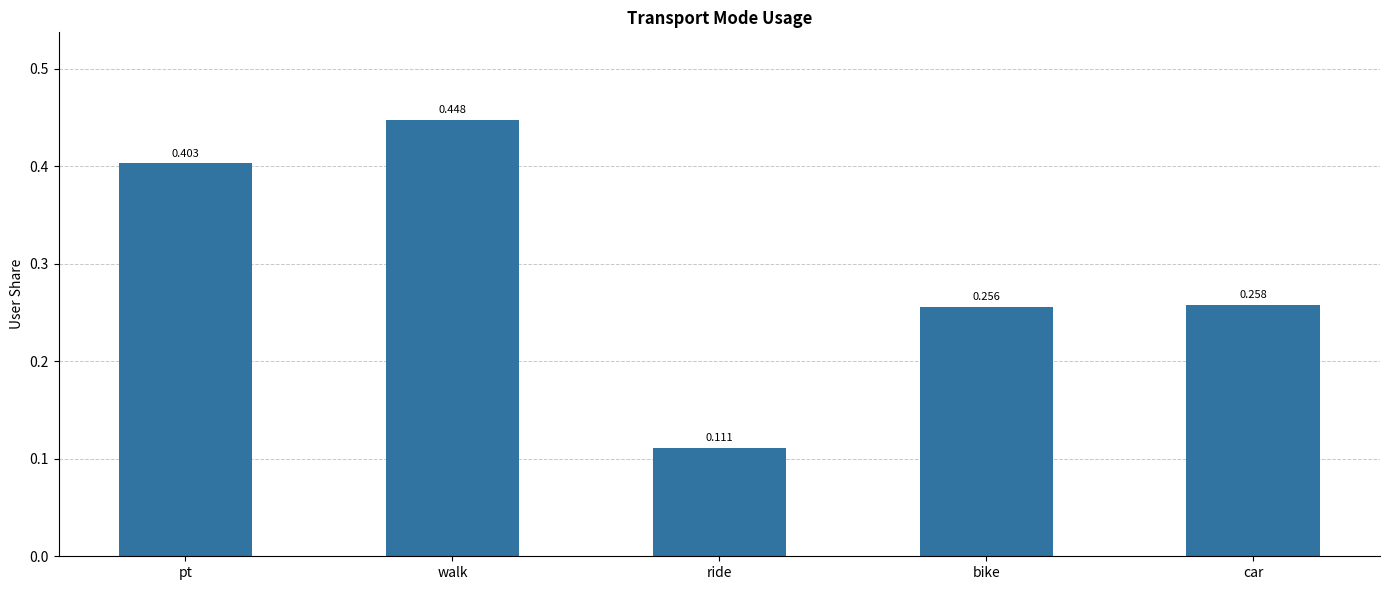

How many values are between 0 and 1?

5